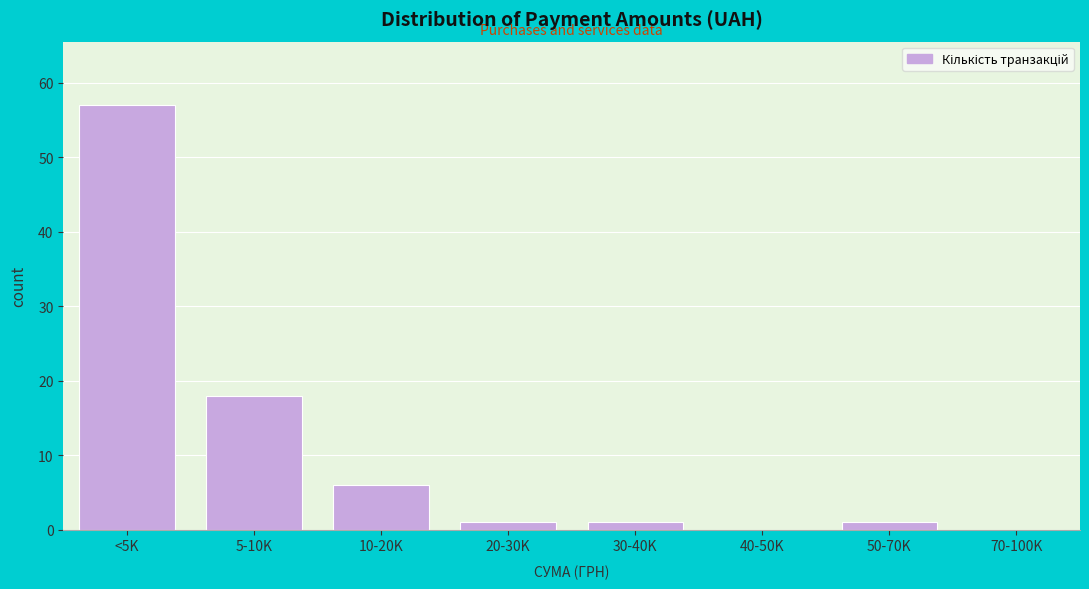

Reading right to left, what are all the values shown in this chart?

70-100K=0	50-70K=1	40-50K=0	30-40K=1	20-30K=1	10-20K=6	5-10K=18	<5K=57